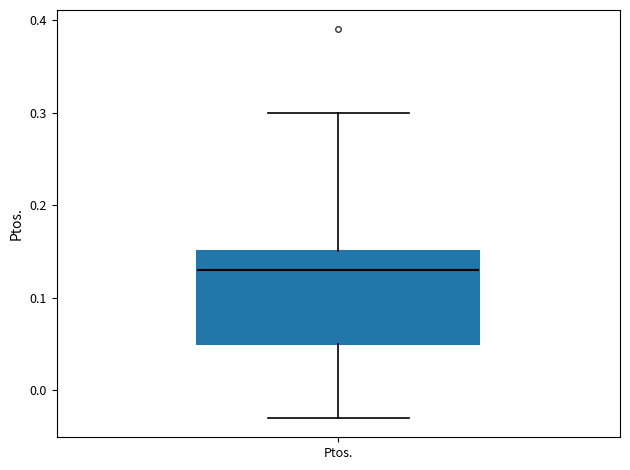

Read this box plot against the y-axis: the position of the median line, the range covered by the box, and the ends of both whiskers. The values are not printed on the chart, so give them approximately, as read against the axis.

median 0.13, box 0.05 to 0.15, whiskers -0.03 to 0.30